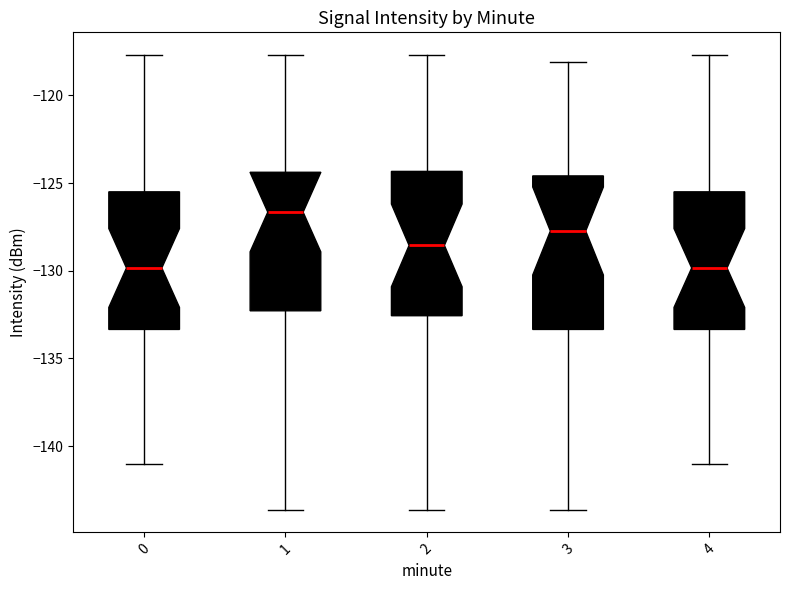

Reading left to right, transcribe this box plot: for each box, give where its median line is, the range the box spans, and where its two whiskers end, as read against the y-axis. The values are not printed on the chart, so give them approximately, as read against the axis.

0: median -130.0, box -133.5 to -125.5, whiskers -141.0 to -117.5
1: median -126.5, box -132.5 to -124.5, whiskers -143.5 to -117.5
2: median -128.5, box -132.5 to -124.5, whiskers -143.5 to -117.5
3: median -127.5, box -133.5 to -124.5, whiskers -143.5 to -118.0
4: median -130.0, box -133.5 to -125.5, whiskers -141.0 to -117.5